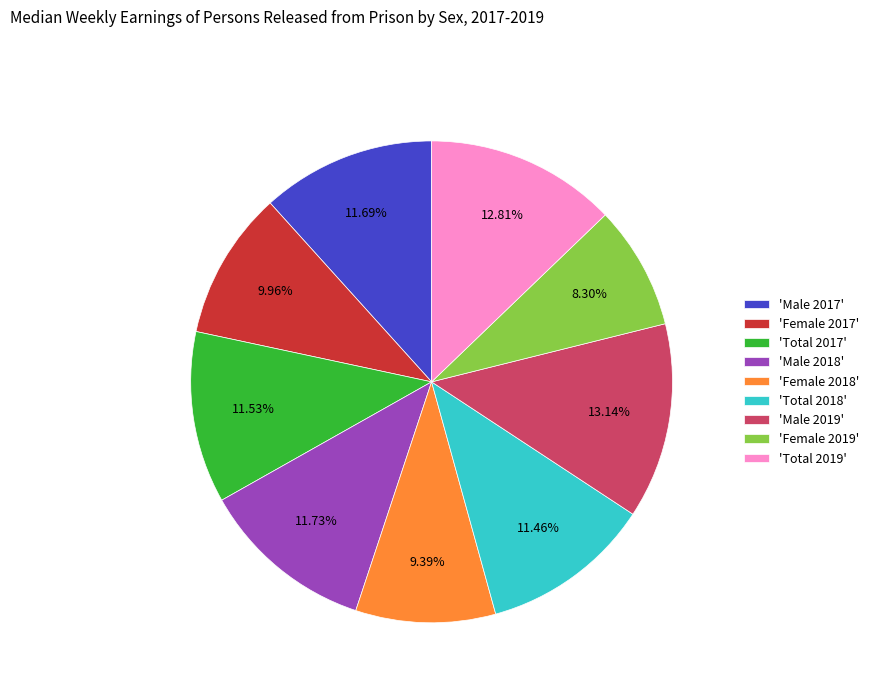

Combined, do 'Total 2018' and 'Female 2019' account for over 50%?

No